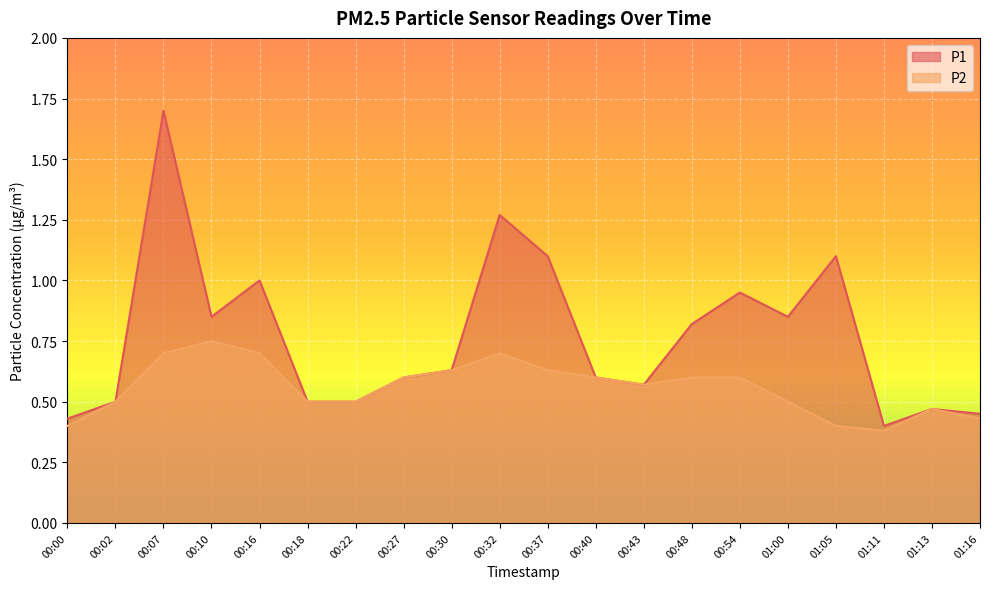

Is the value of P1 at 00:10 greater than the value of P2 at 00:02?

Yes